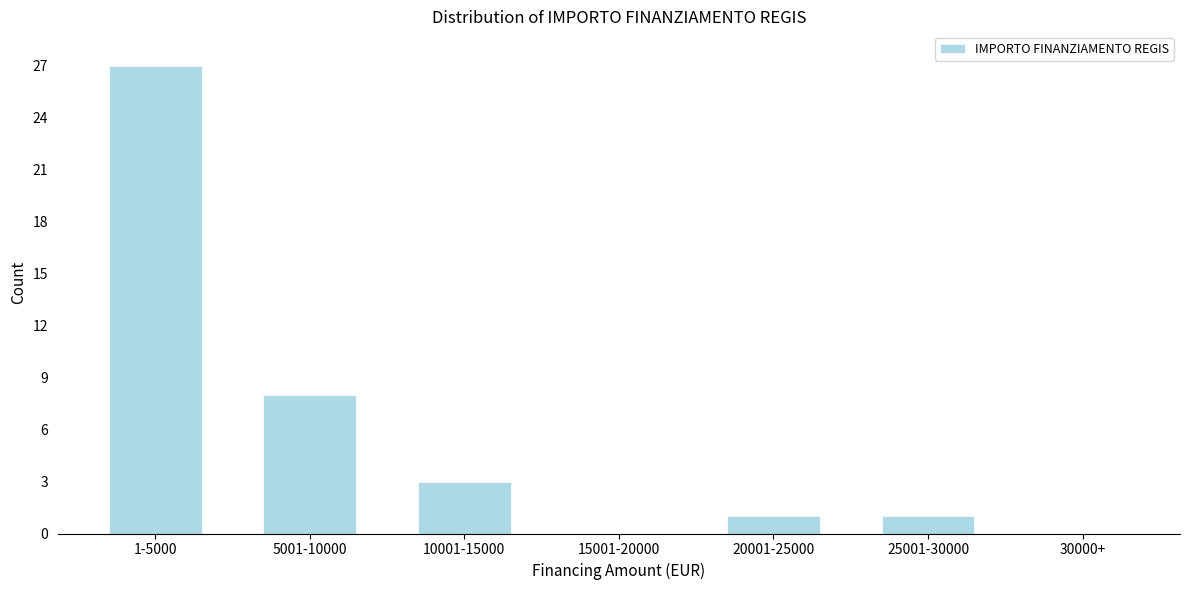

Reading left to right, transcribe all the data shown in this chart.

1-5000=27	5001-10000=8	10001-15000=3	15001-20000=0	20001-25000=1	25001-30000=1	30000+=0